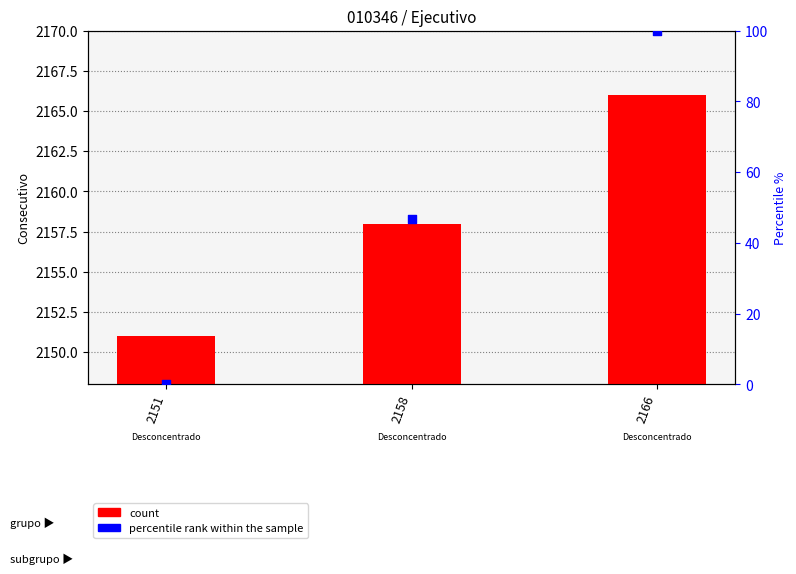

At which category is the sum across all series the highest?

2166